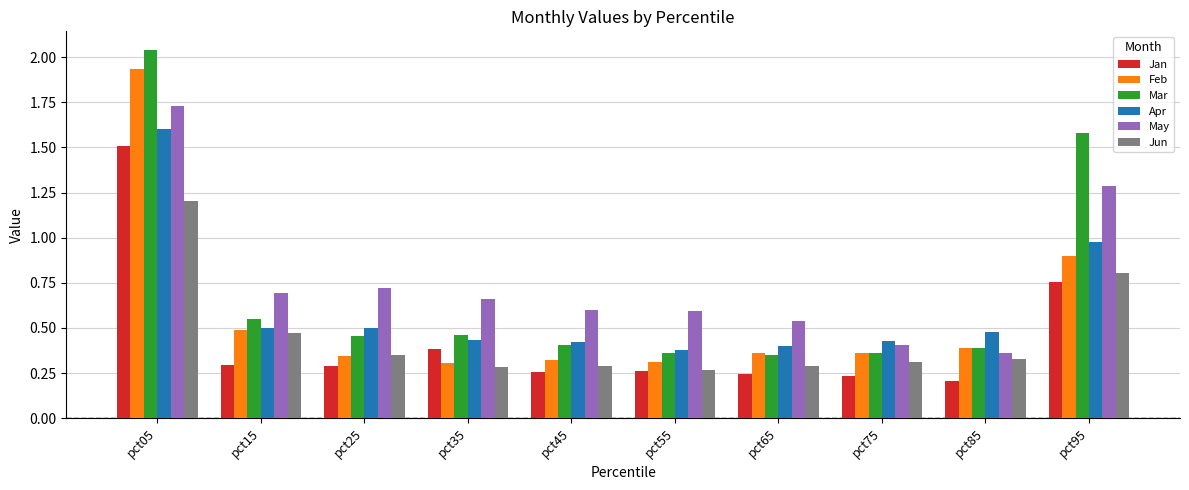

Which series has the largest range (max minus min)?

Mar